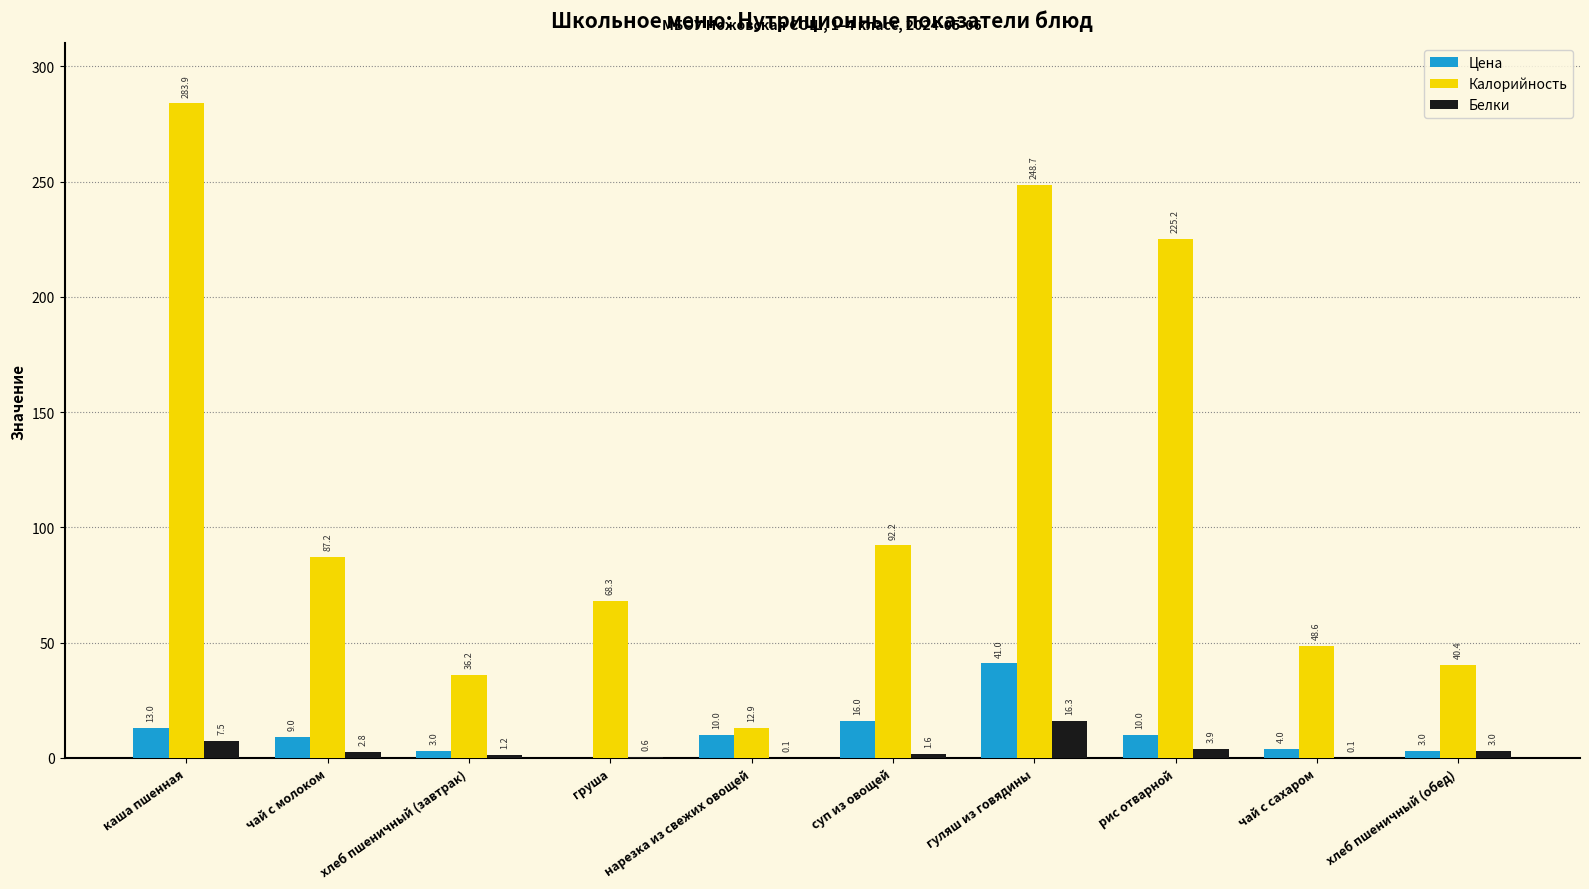

Where does the Цена series first go above 10?

каша пшенная